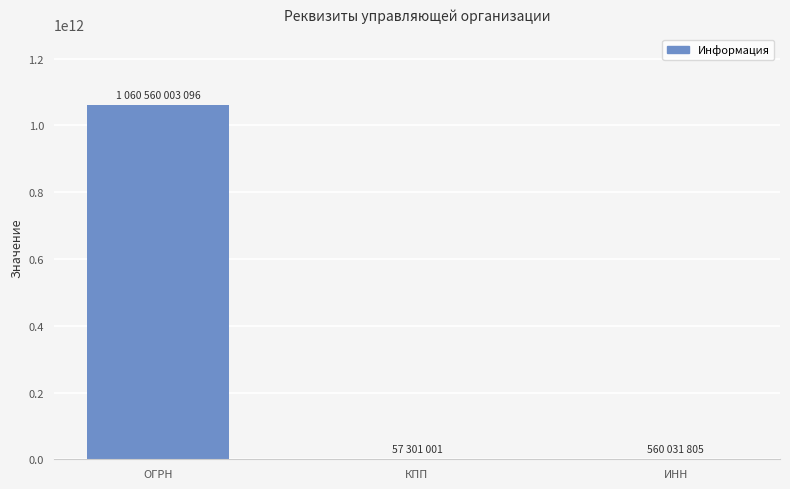

What is the ratio of the value at ОГРН to the value at ИНН?

1893.7